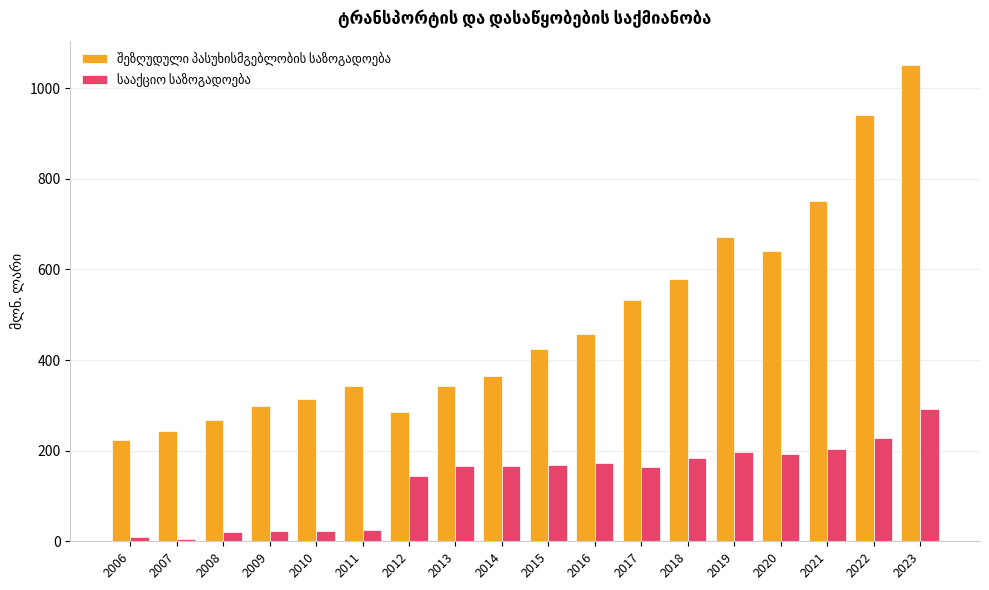

What is the total value across all series at 2013?

508.0